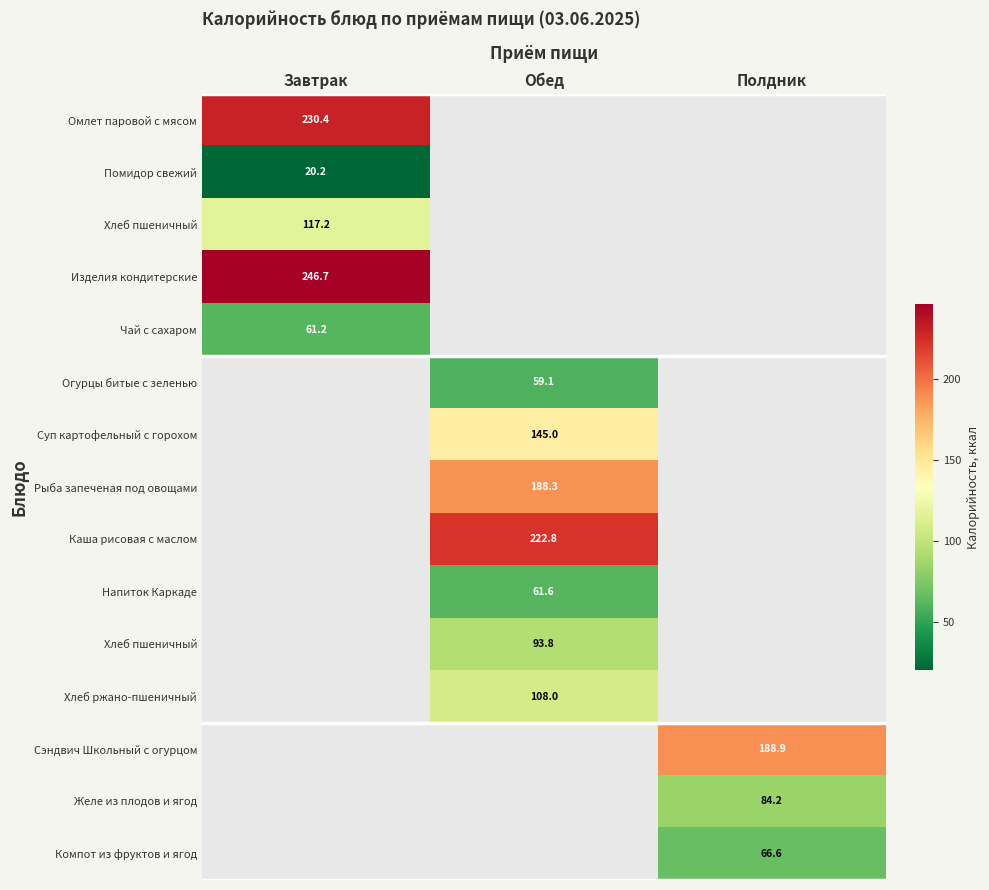

Which label corresponds to the largest value in the chart?

Завтрак